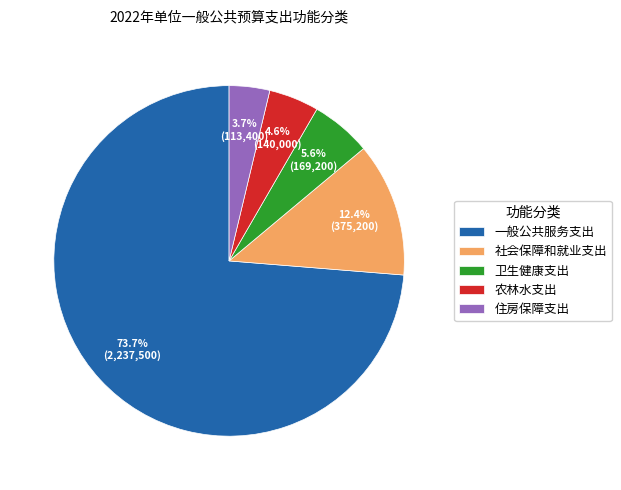

To the nearest percent, what is the difference between the largest and smallest slice percentages?

70%